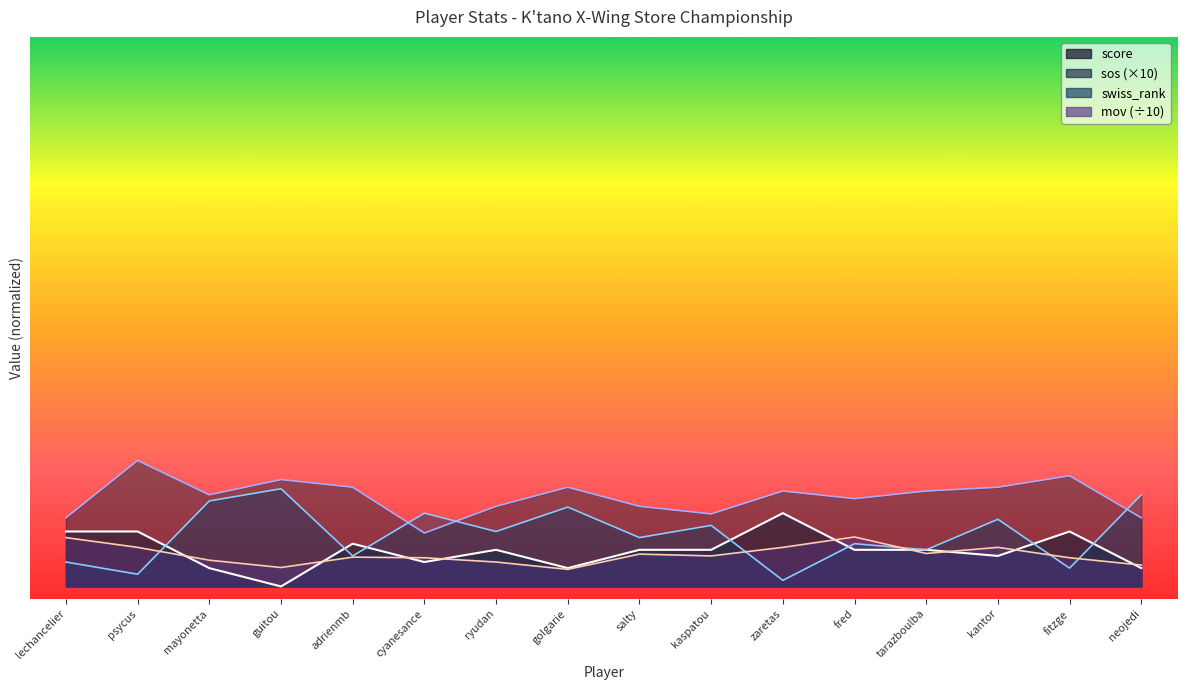

What is the difference between the maximum and minimum values in the mov series?

5.3